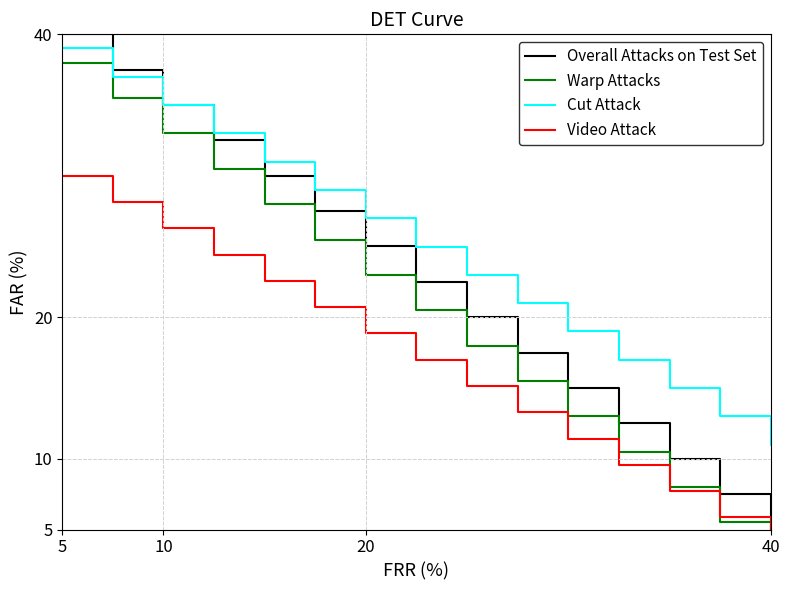

What is the maximum value for Warp Attacks?

38.0